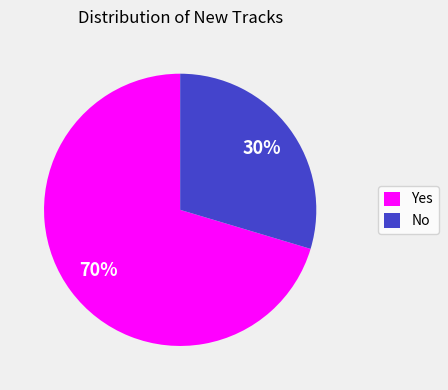

How many segments does this pie chart have?

2